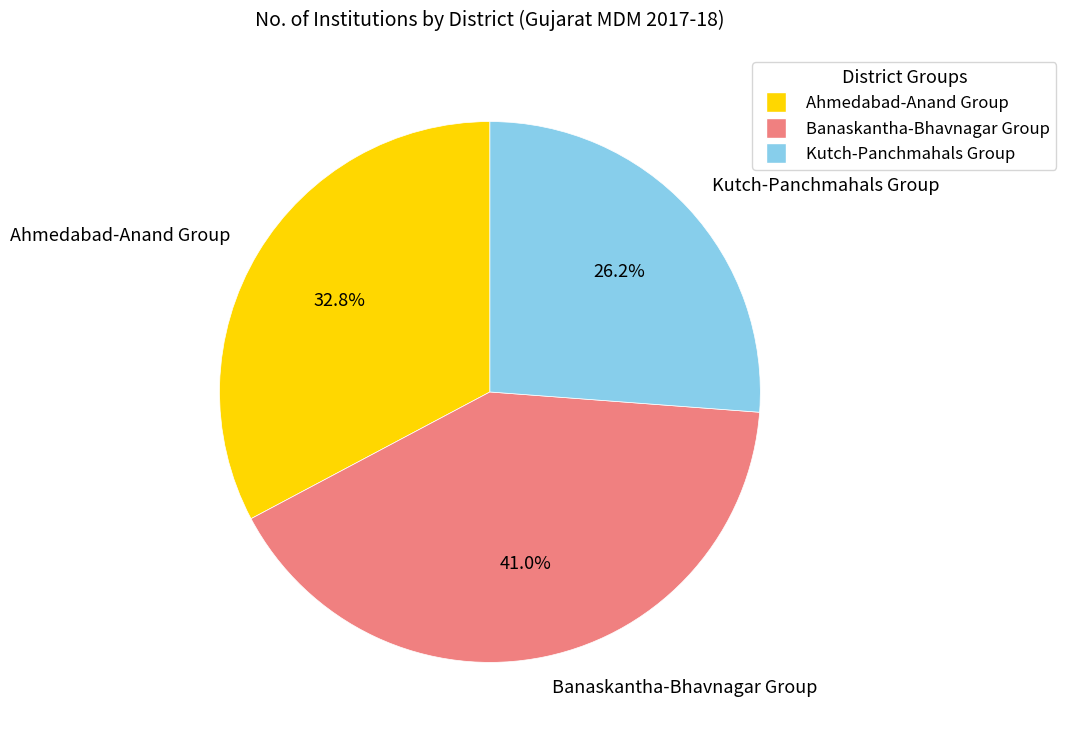

Which has a higher value, Banaskantha-Bhavnagar Group or Kutch-Panchmahals Group?

Banaskantha-Bhavnagar Group